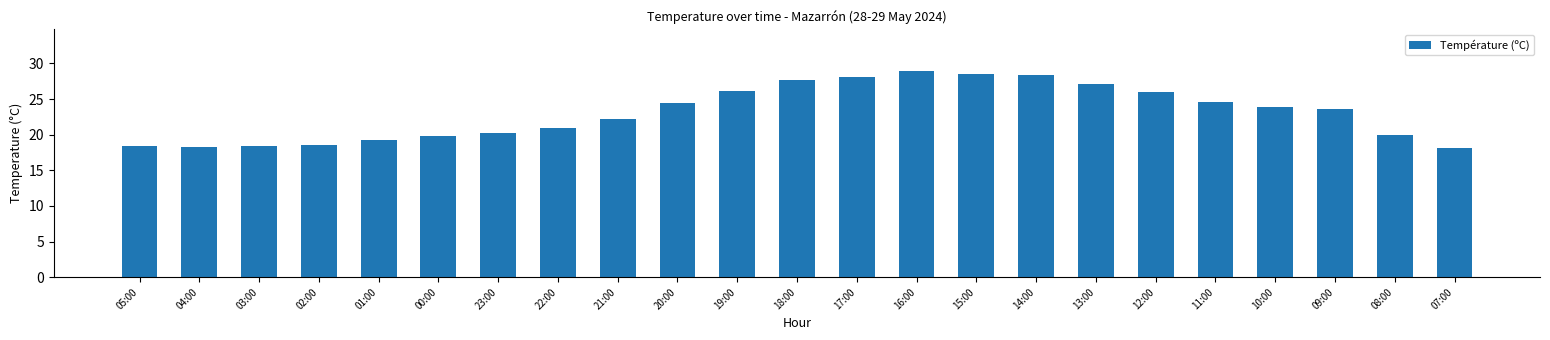

Approximately how many times larger is the value at 05:00 compared to 22:00?

0.9